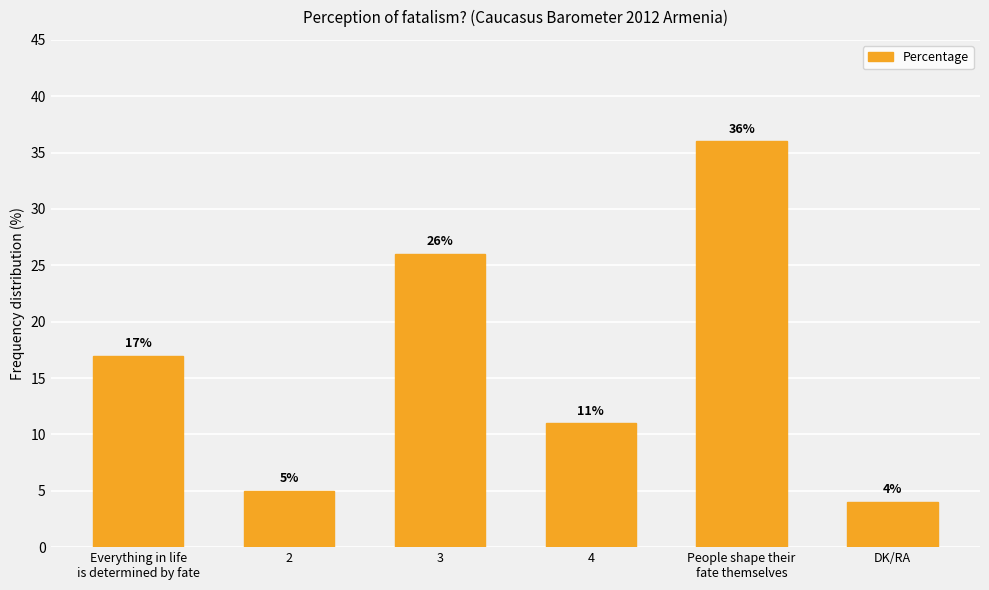

What is the sum of all values?

99